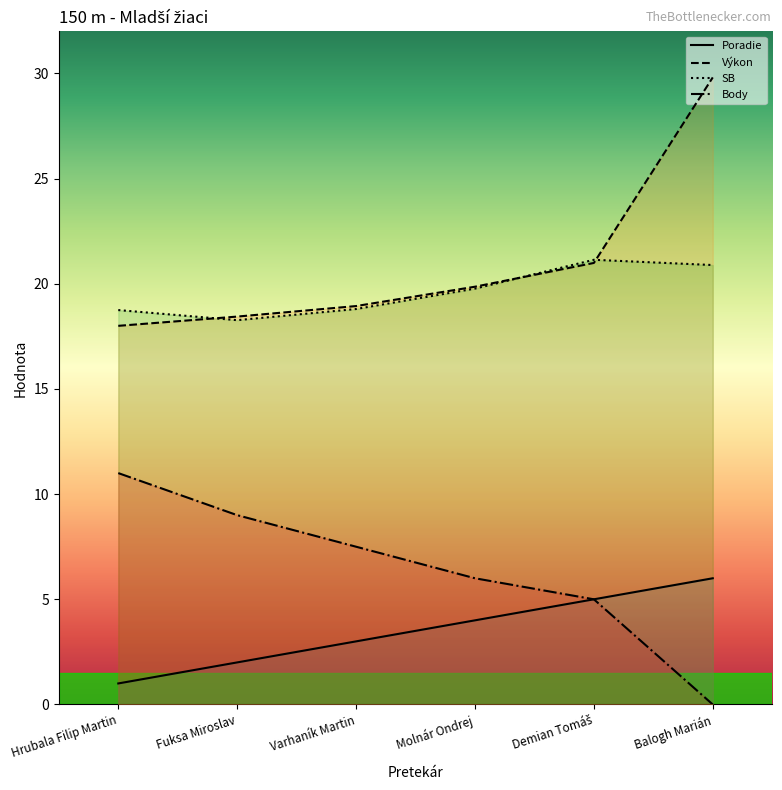

What is the label of the 4th point from the right?

Varhaník Martin